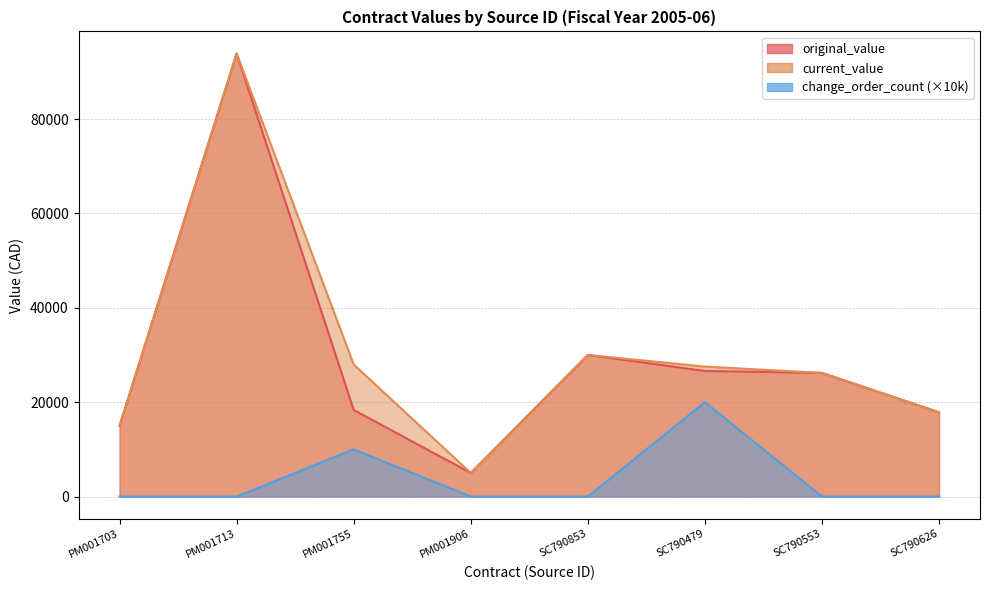

True or false: original_value and change_order_count intersect in this chart.

False